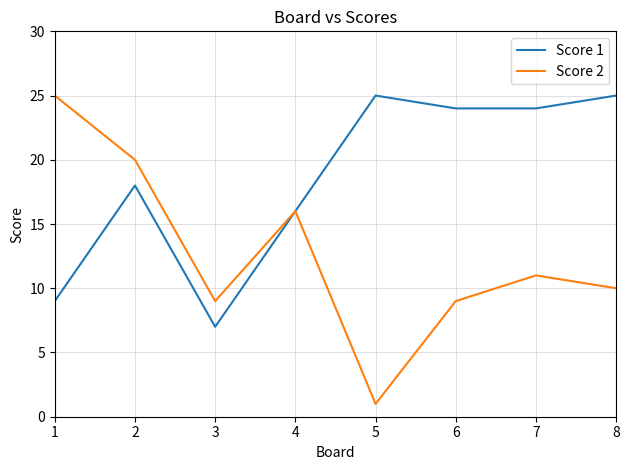

At which label is Score 2 closest to 13?

7